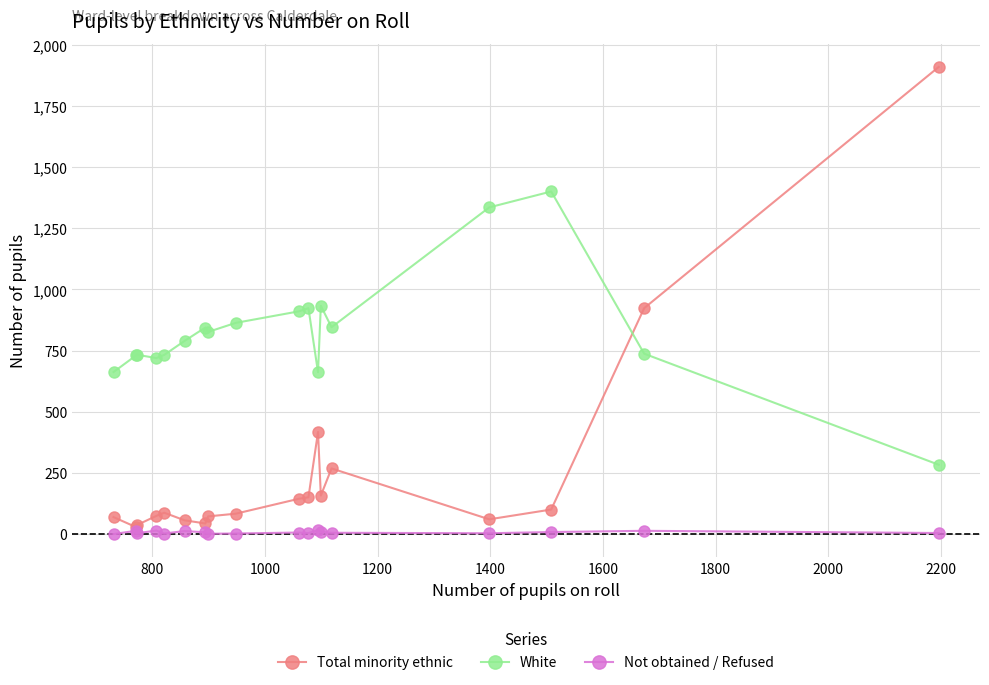

True or false: Total minority ethnic has more than 2 points higher than both neighbors.

True